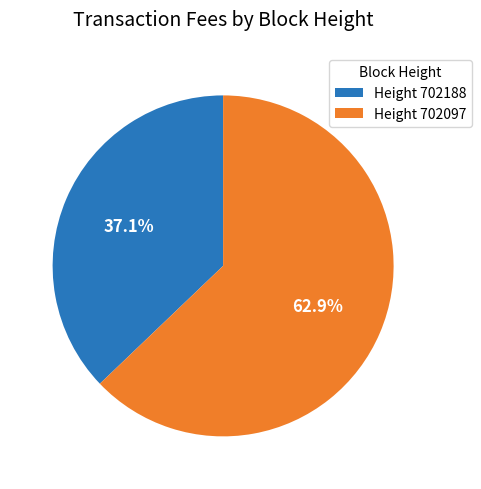

To the nearest percent, what is the difference between the largest and smallest slice percentages?

26%